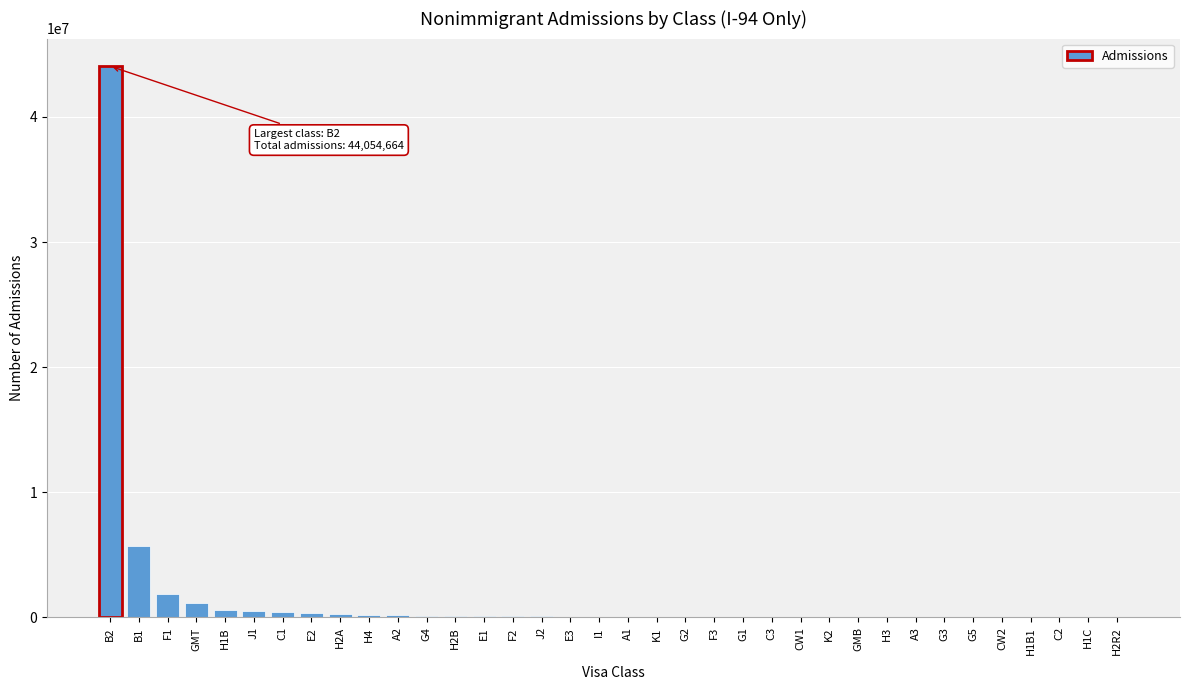

At which label is the value closest to 22027336?

B1